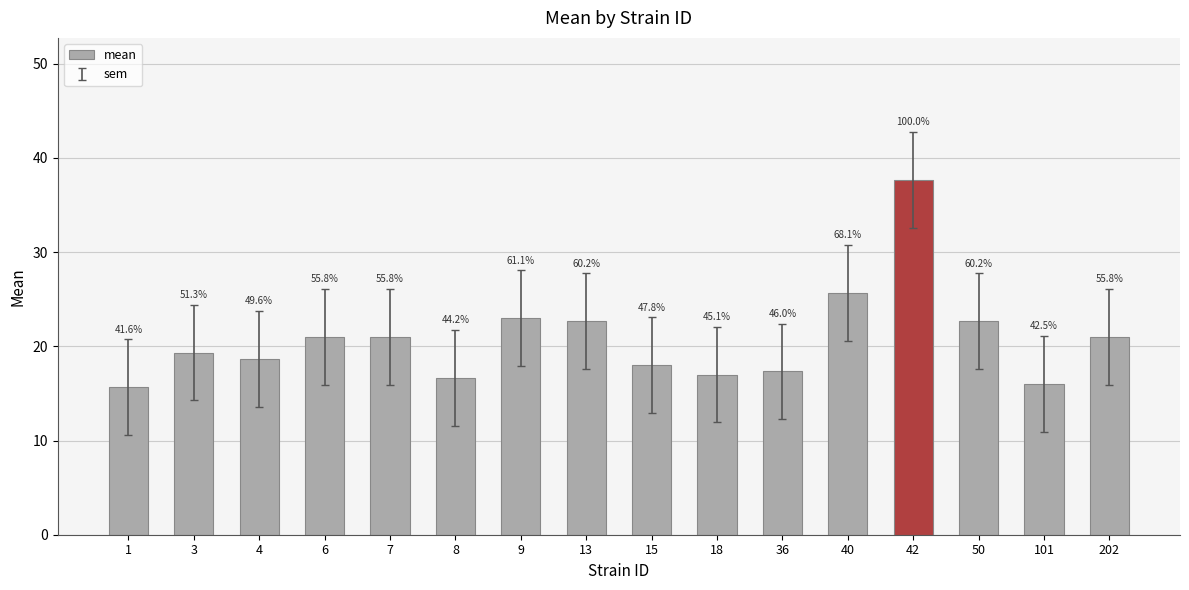

Which category has the highest value across all series?

42